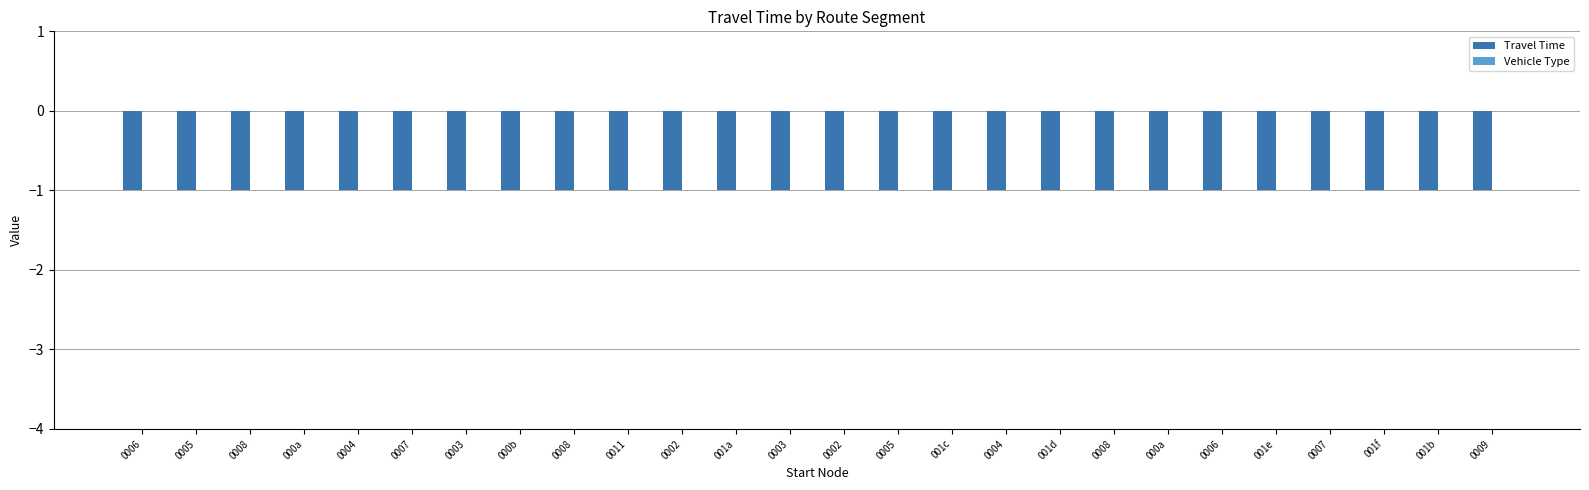

Which category has the highest value in the Travel Time series?

0006